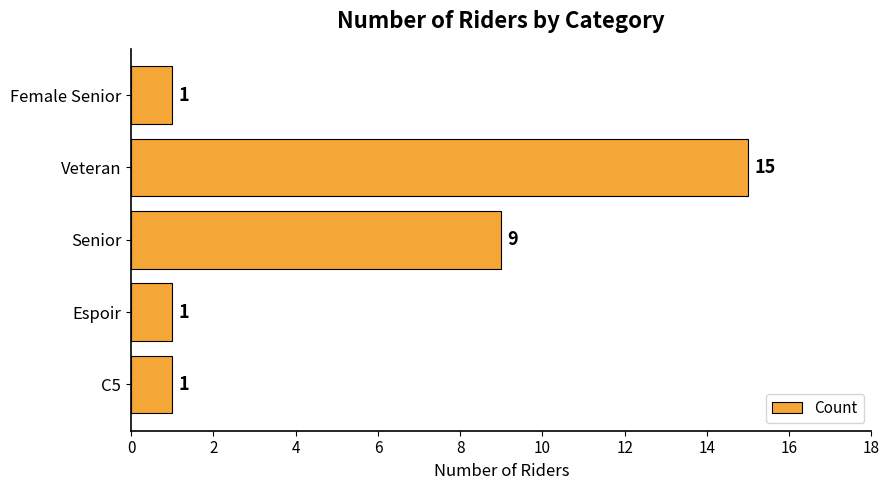

What is the ratio of the value at Senior to the value at Espoir?

9.0